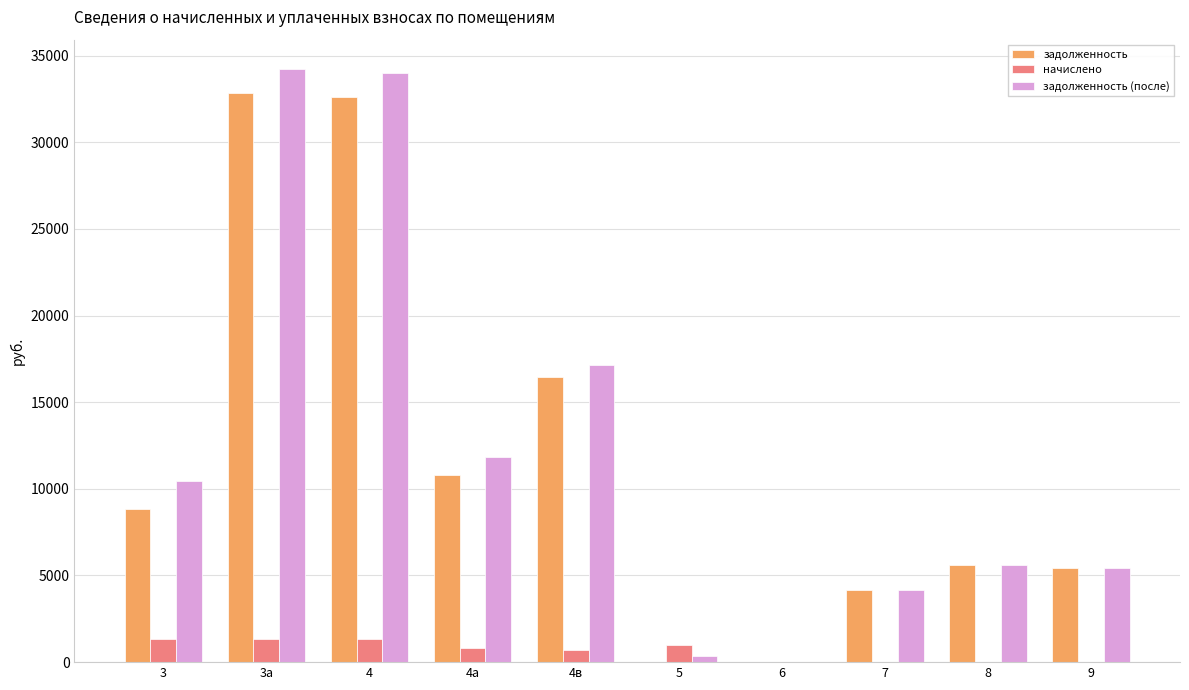

The value of задолженность at 3а is 9104.4. True or false?

False